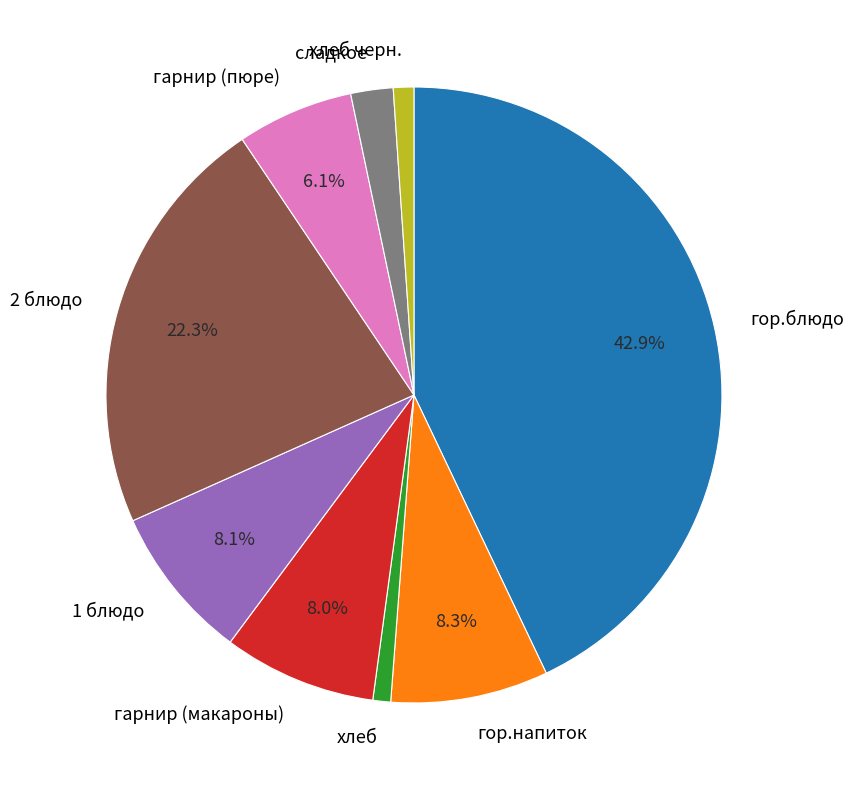

Do 2 блюдо and хлеб черн. together represent more than half of the pie?

No